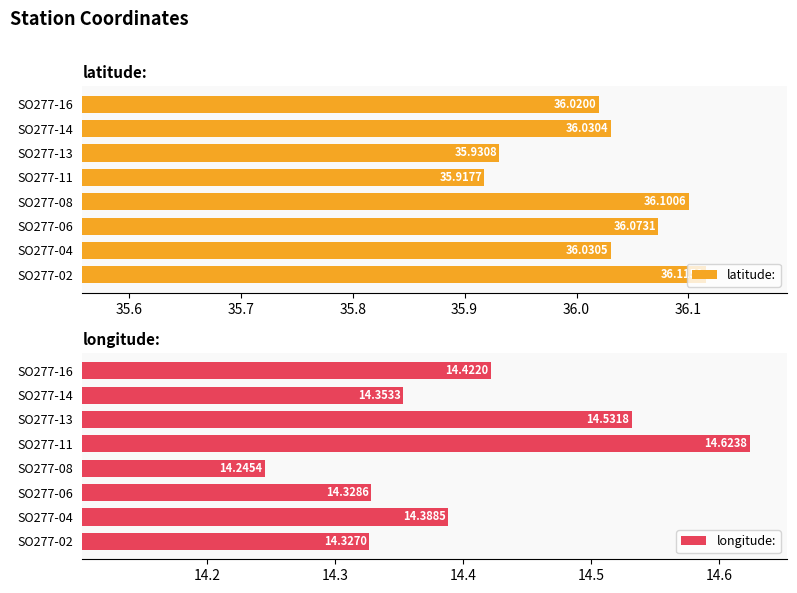

List the labels in order of latitude: value, smallest first.

SO277-11, SO277-13, SO277-16, SO277-14, SO277-04, SO277-06, SO277-08, SO277-02